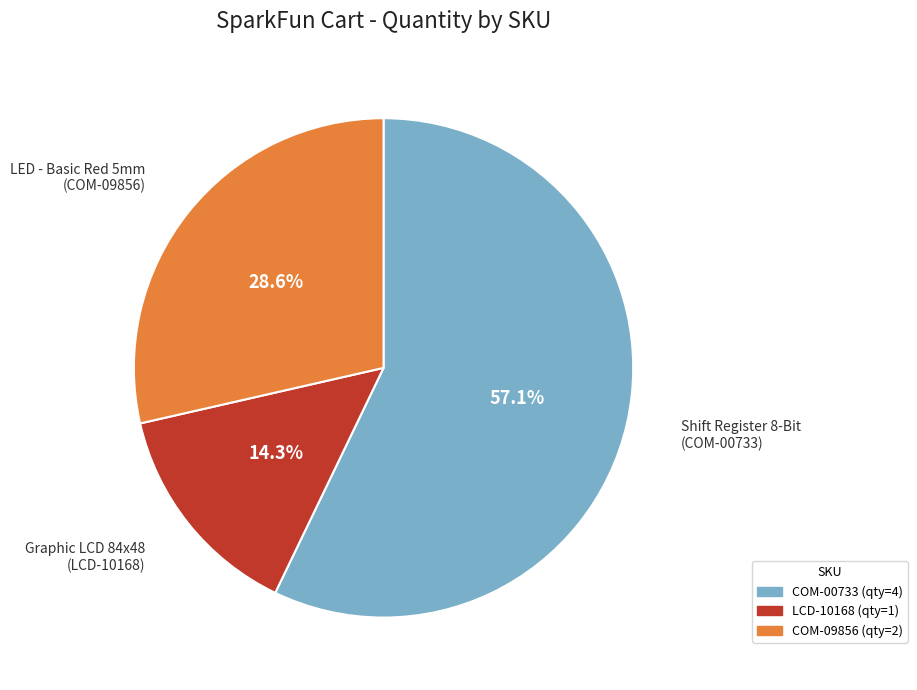

Which has a higher value, COM-00733 or COM-09856?

COM-00733